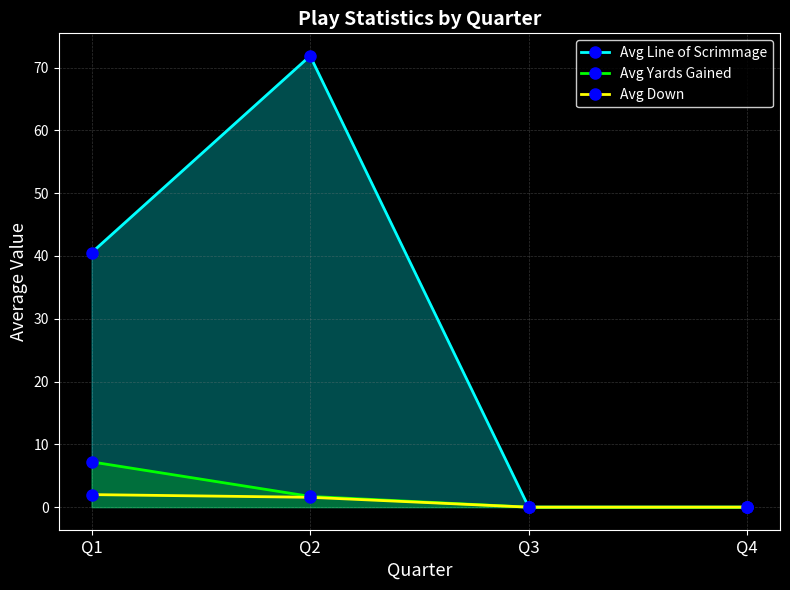

How many lines are shown in the chart?

3